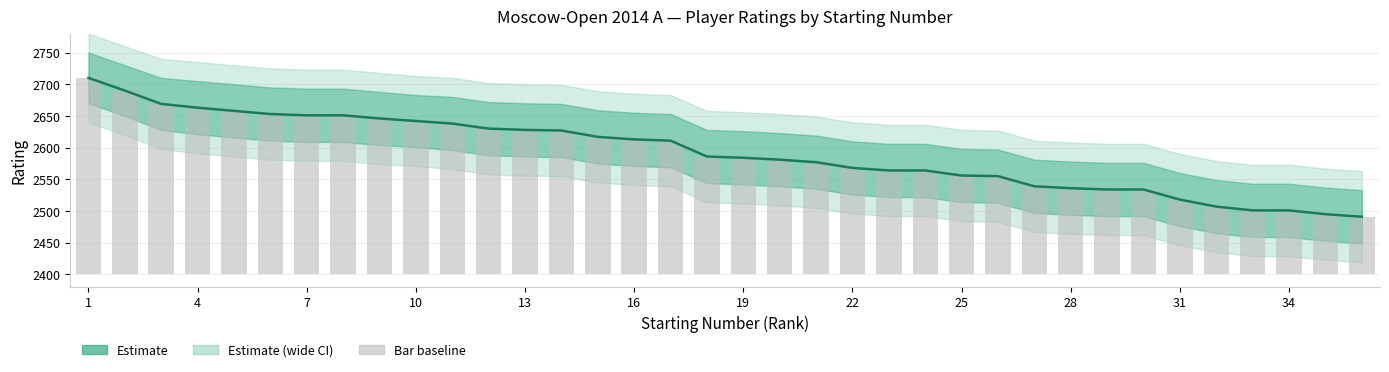

Where does the Rating (central) series first go above 2586?

1